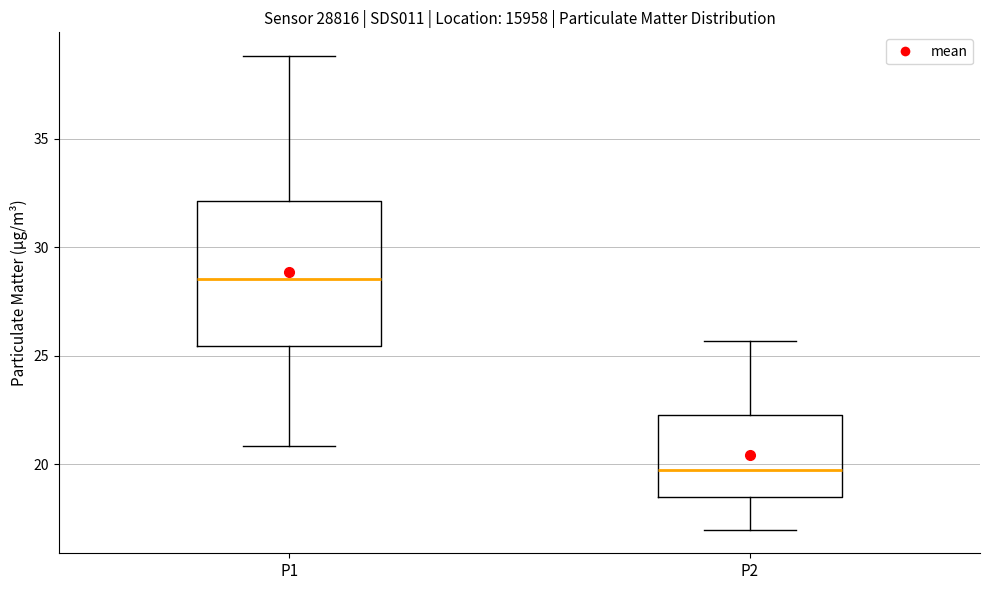

Where is the lower edge of the box for P1 on the y-axis? The values are not printed on the chart, so give them approximately, as read against the axis.

25.5